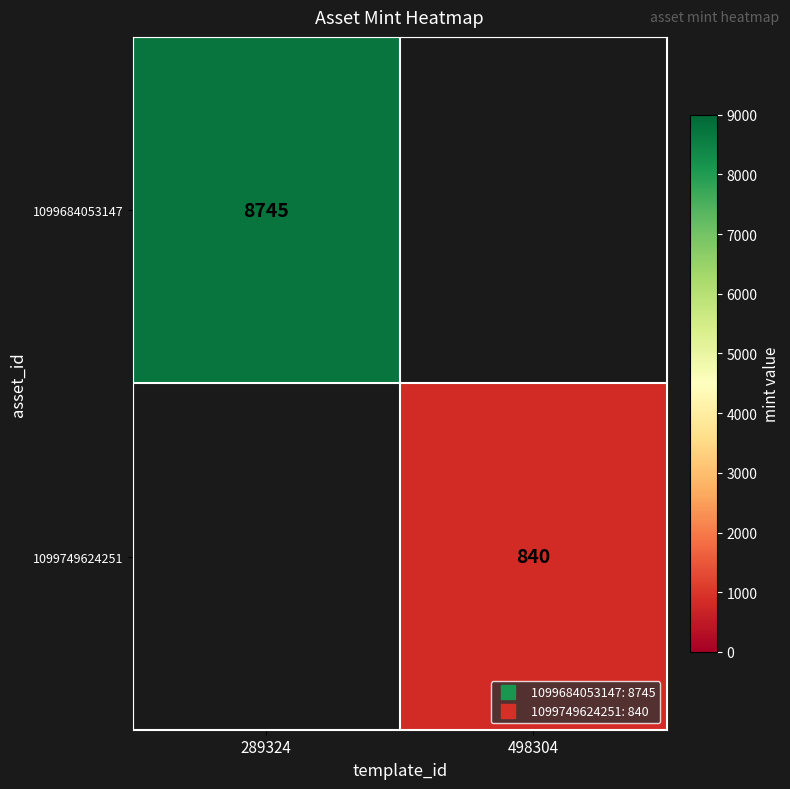

Where is 1099684053147 nearest to the value 8745?

289324